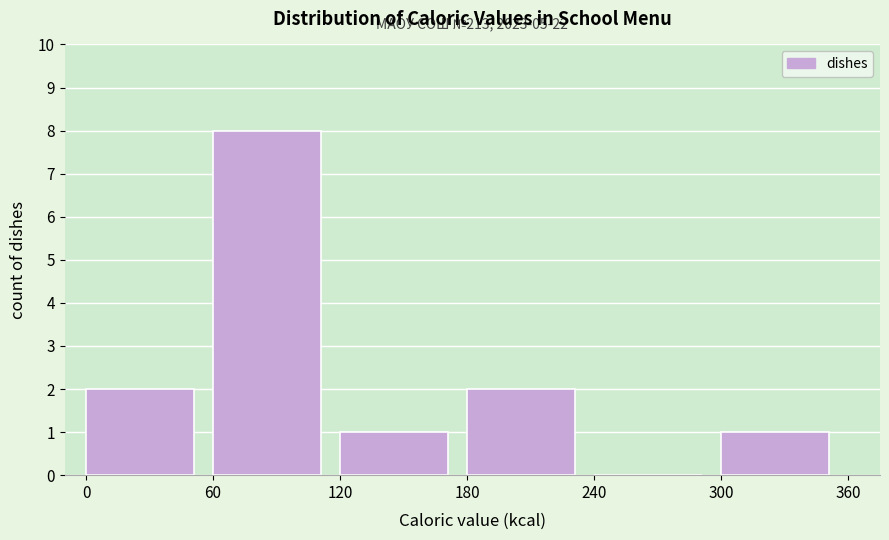

Over which range of the x-axis is the bar tallest?

60 to 120